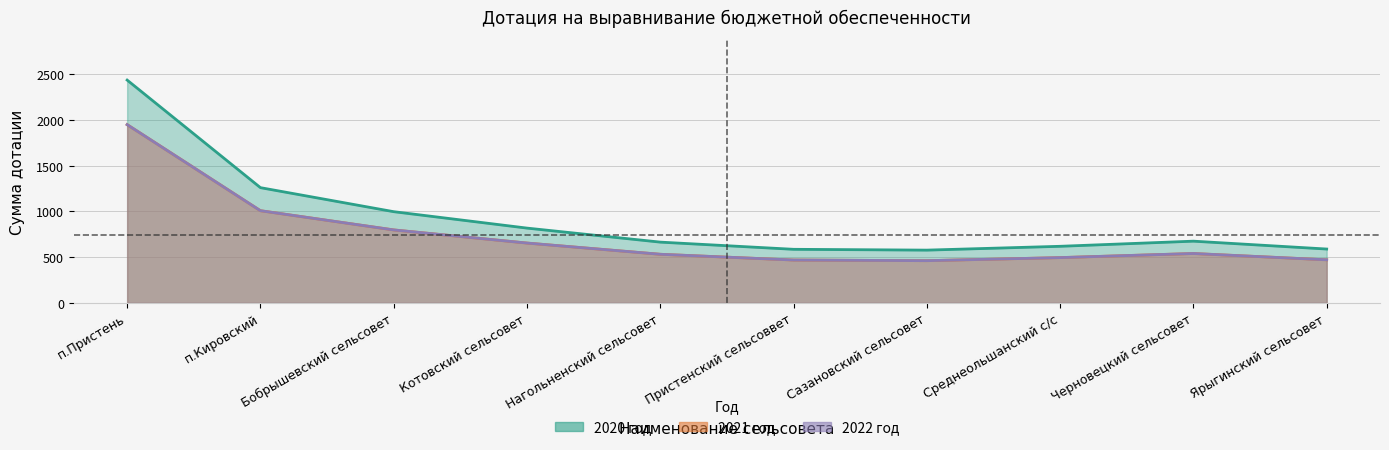

How many series are shown in this chart?

3